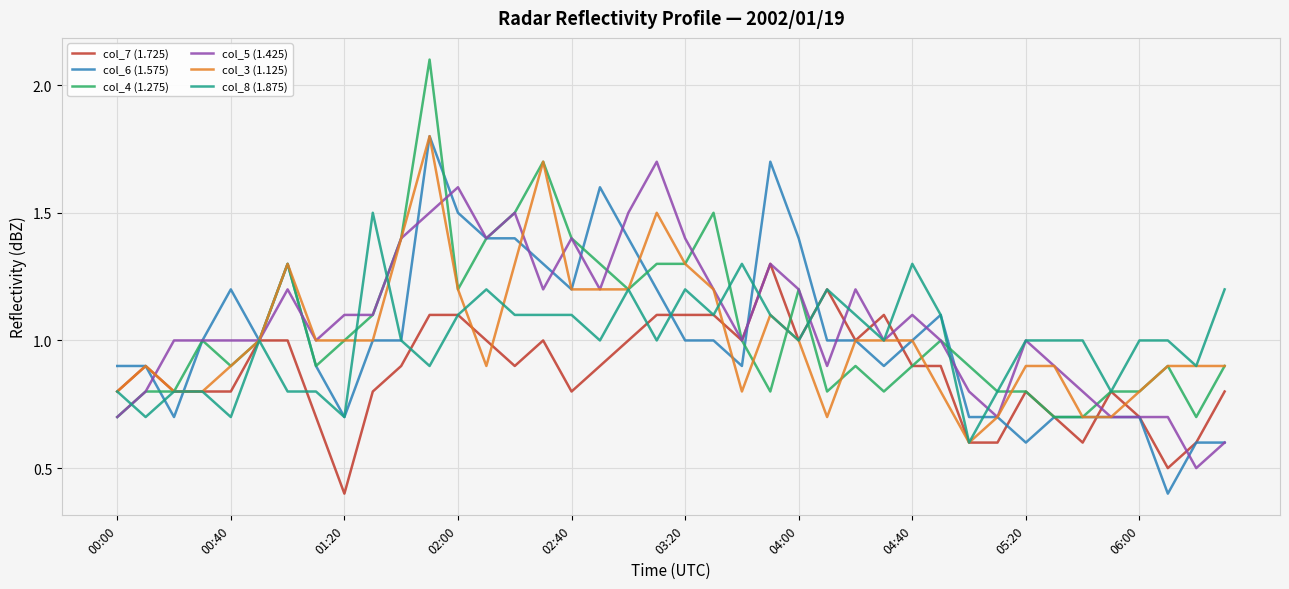

What is the smallest value displayed?

0.4